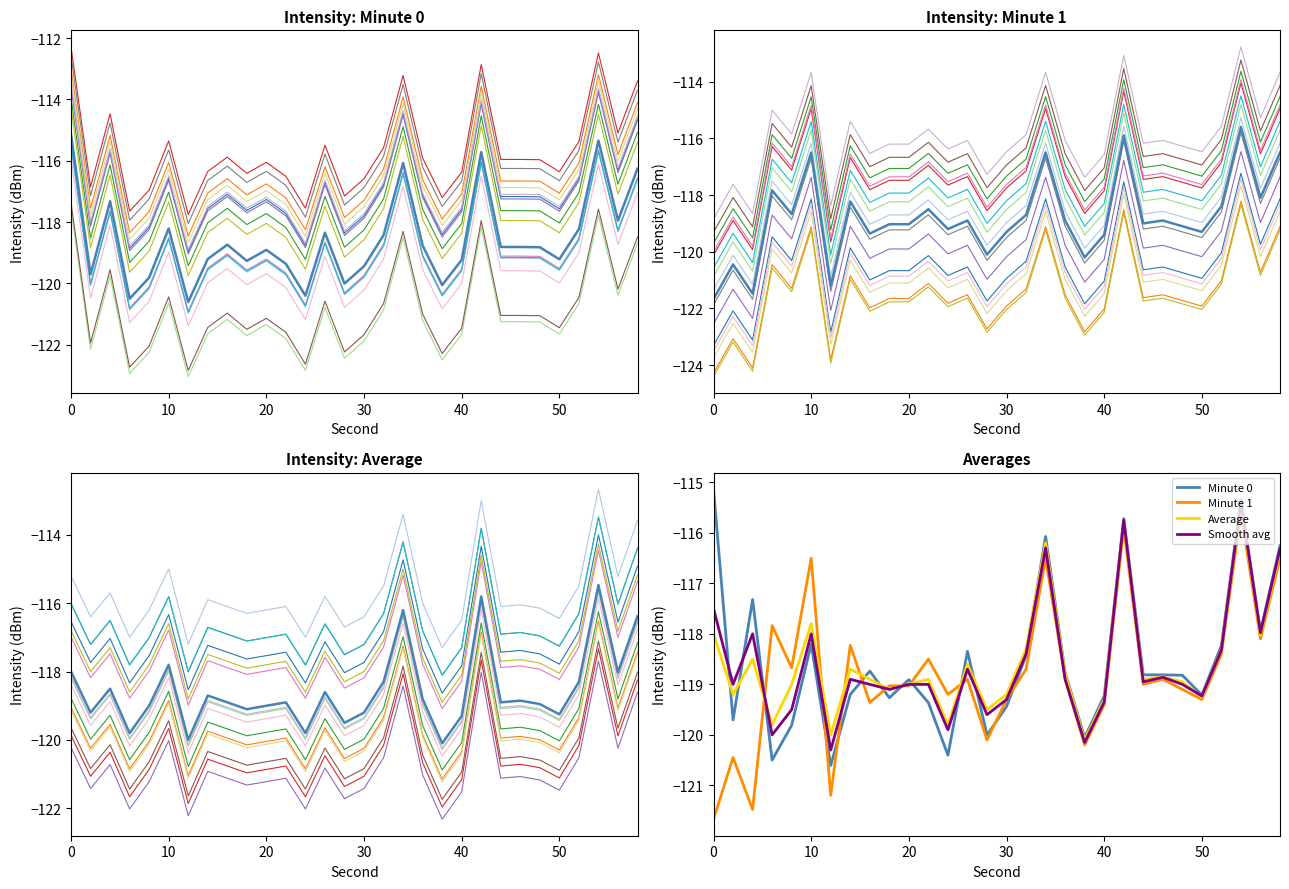

Does the chart display data point markers on the line(s)?

No